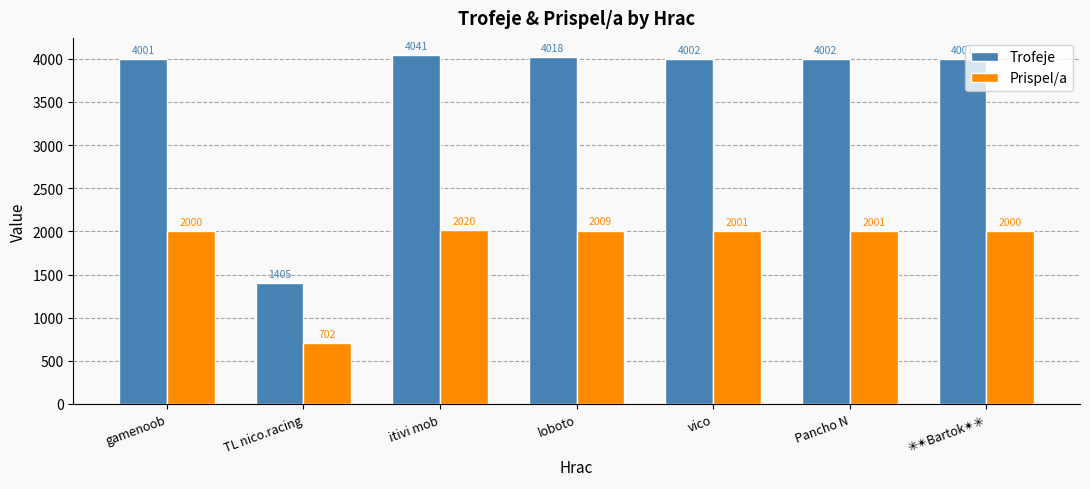

What is the maximum value shown in the chart?

4041